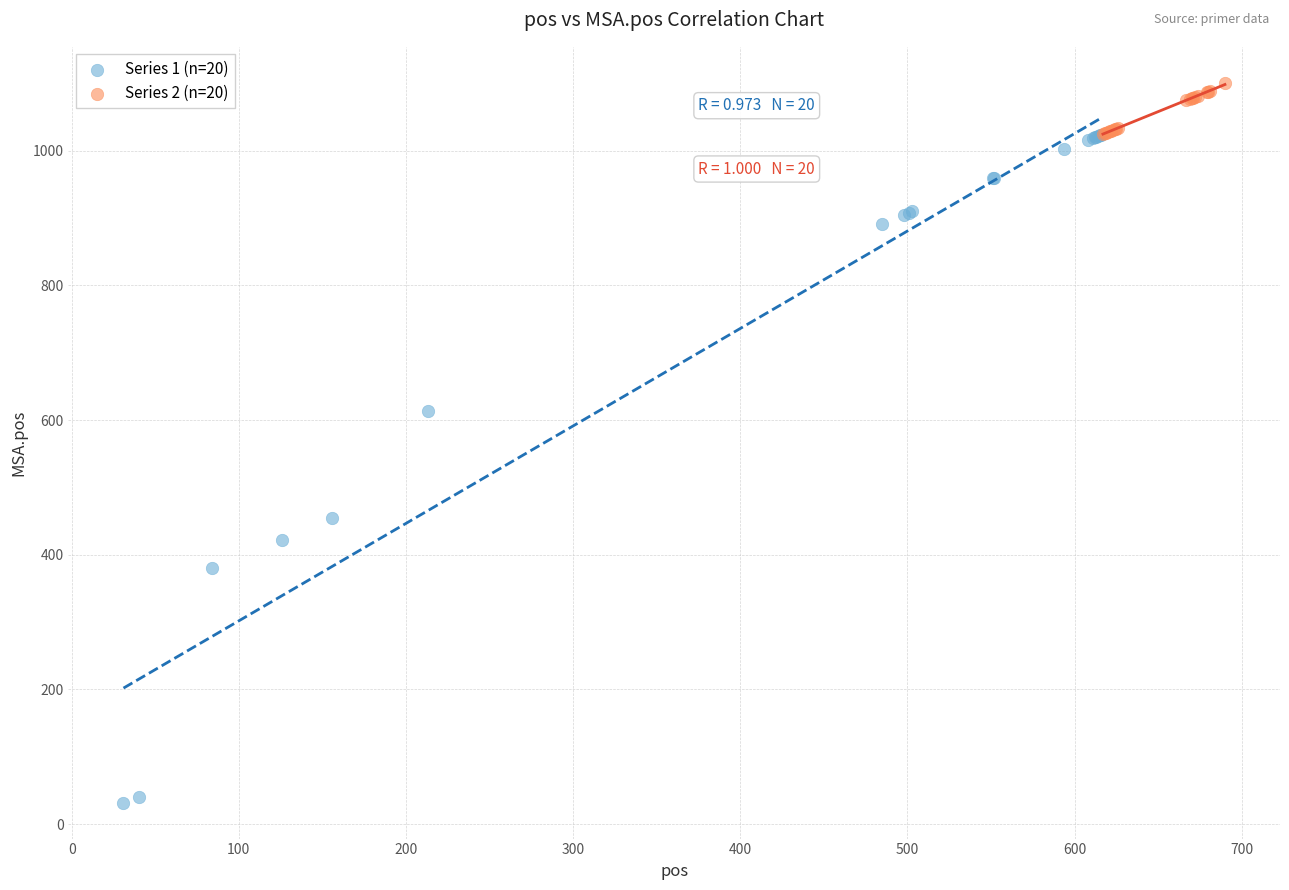

Which series reaches the maximum Y coordinate?

Series 2 (n=20)